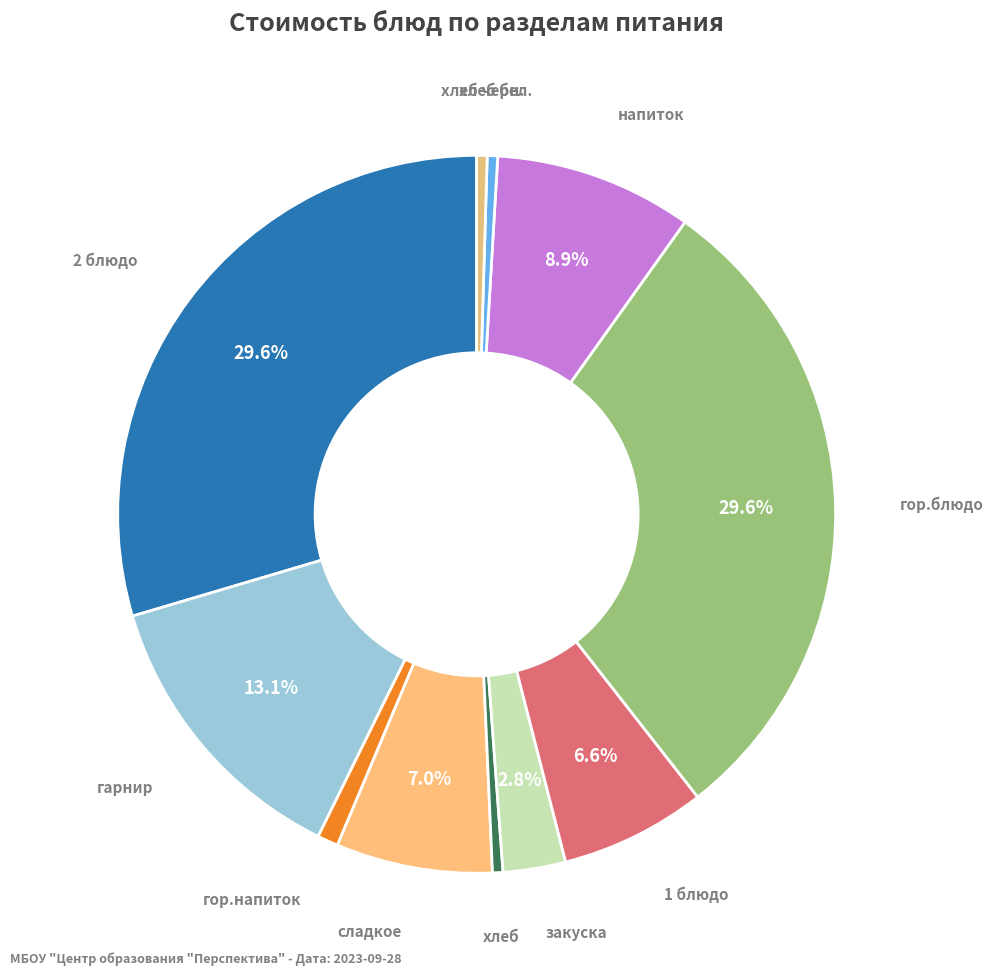

Is it true that напиток is 9% of the pie?

True